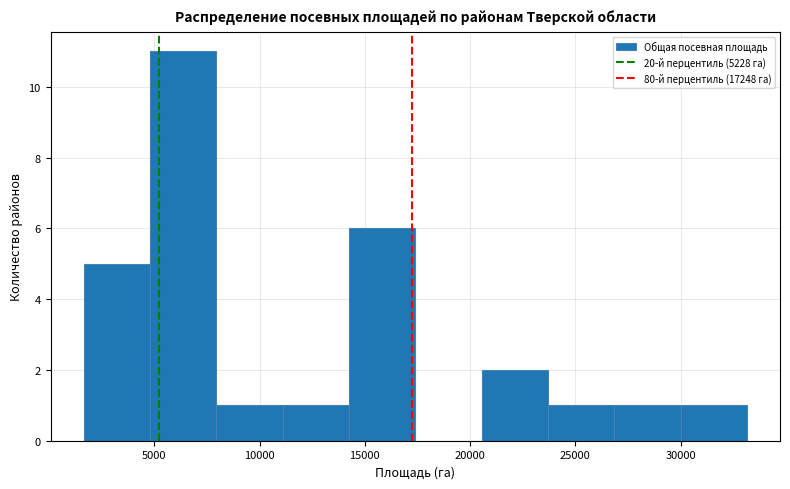

What is the height of the bar covering 20500 to 23500 on the x-axis? Neither the bar edges nor the heights are printed on the chart, so give them approximately, as read against the axes.

2